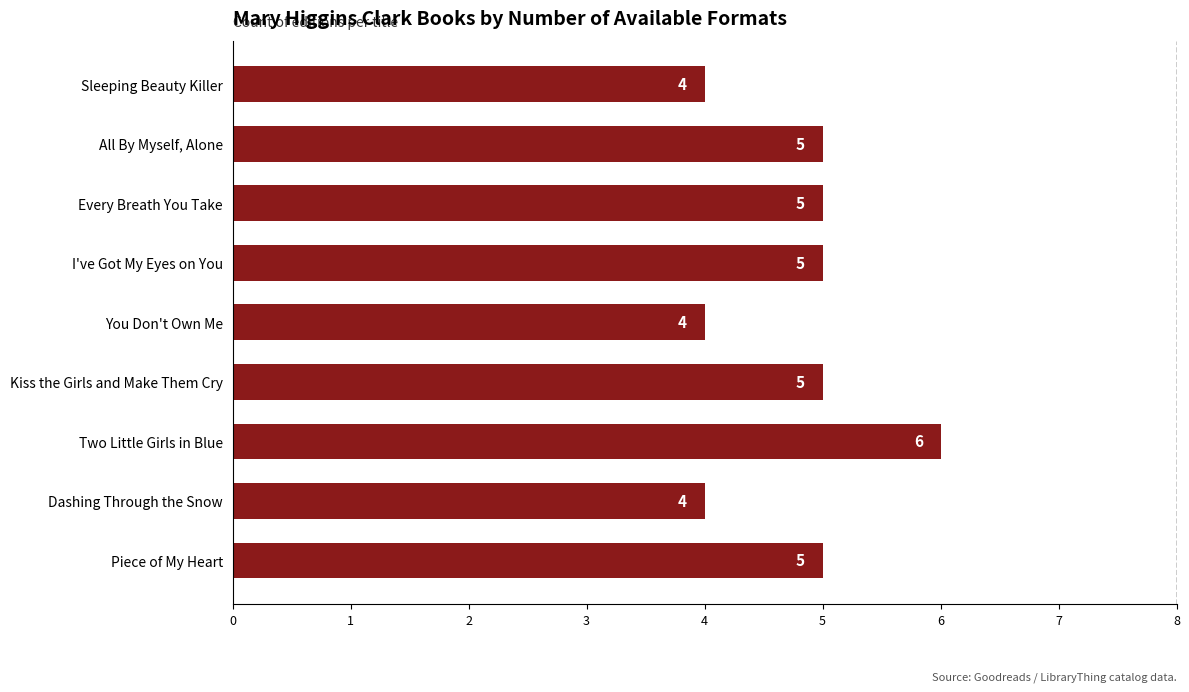

What is the average value?

5